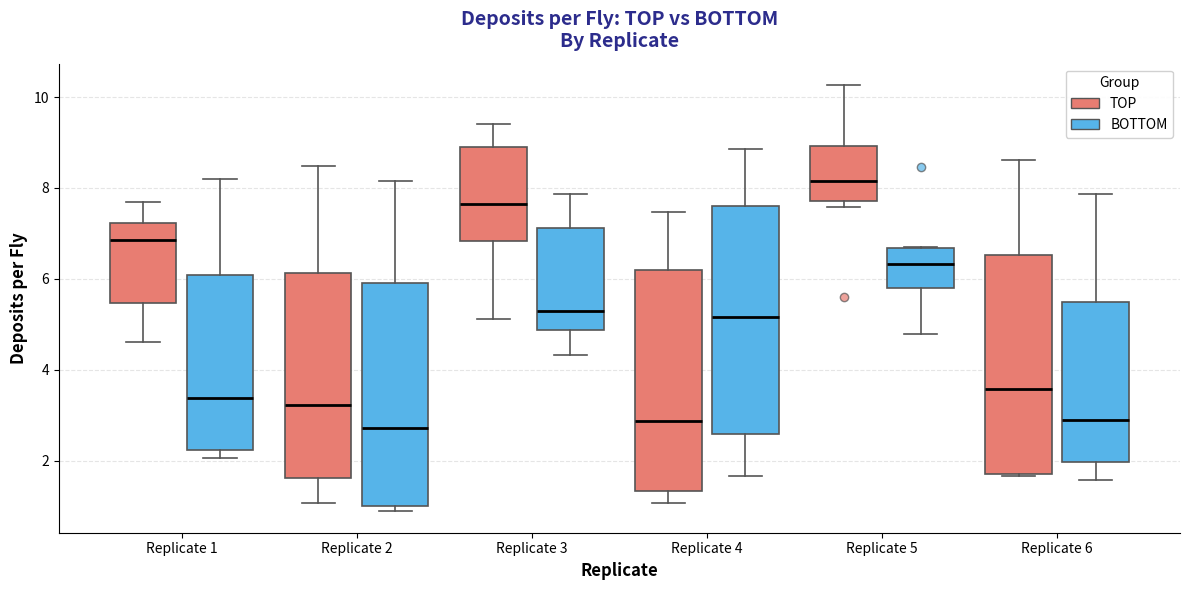

Where does the median line of the box for Replicate 5 (BOTTOM) sit on the y-axis? The values are not printed on the chart, so give them approximately, as read against the axis.

6.4